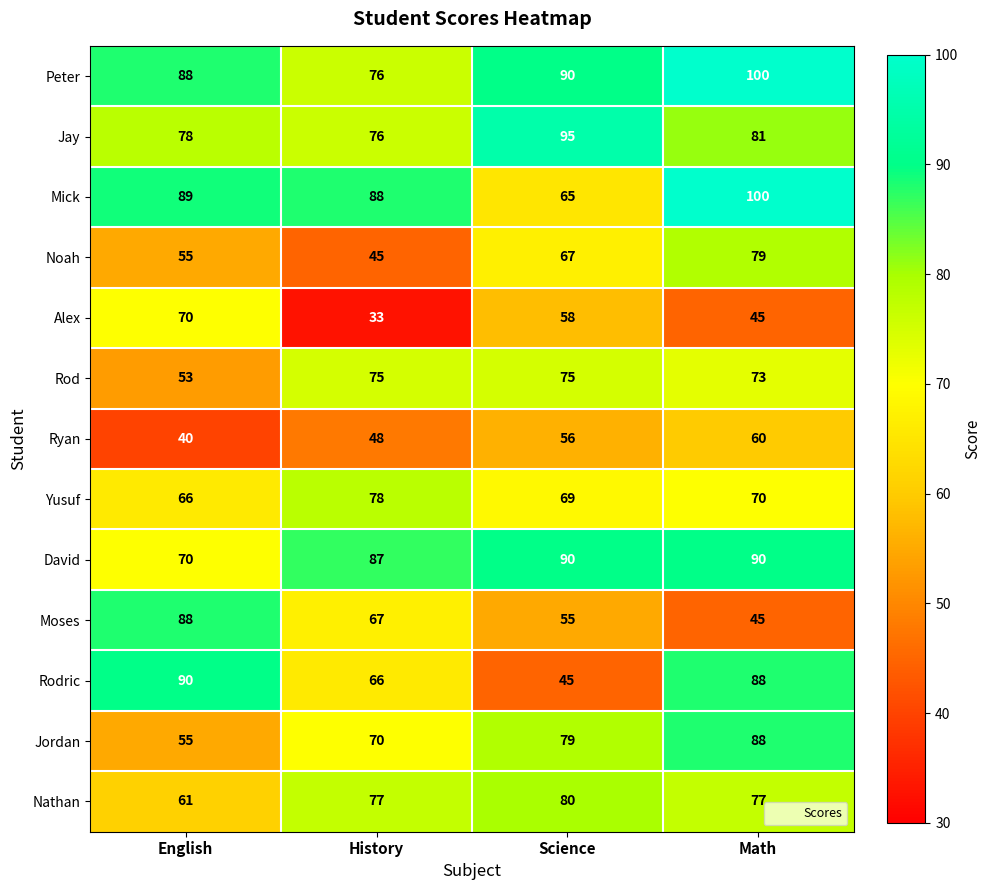

List the labels in order of Yusuf value, smallest first.

English, Science, Math, History